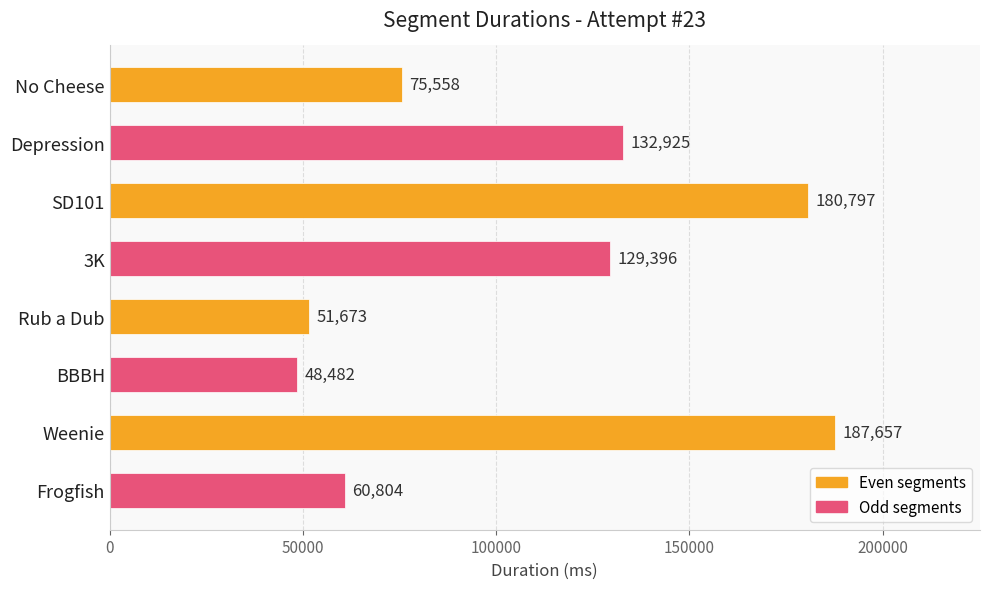

True or false: the data shows 57237 at Depression.

False